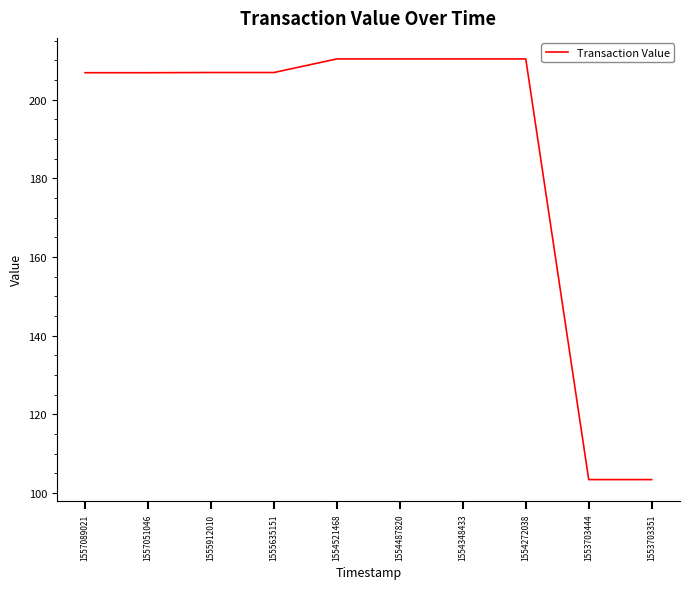

The chart shows a value of 210.4 at 1554487820. True or false?

True